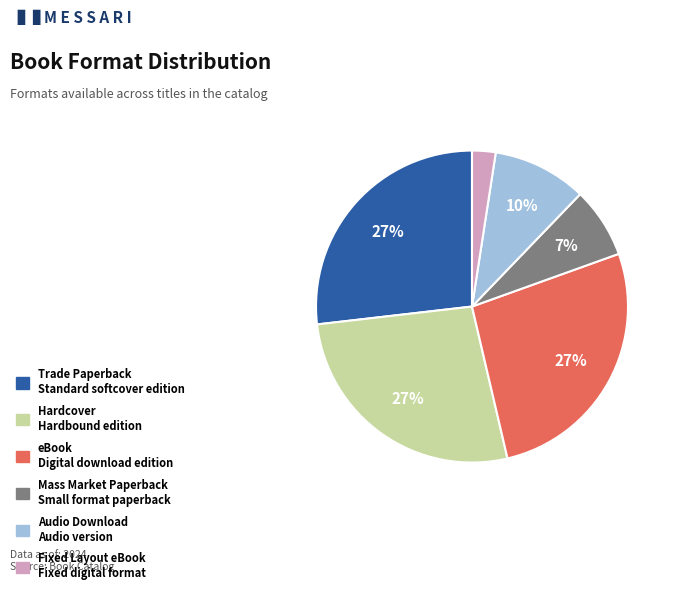

Is the sum of Hardcover and Trade Paperback greater than half?

Yes